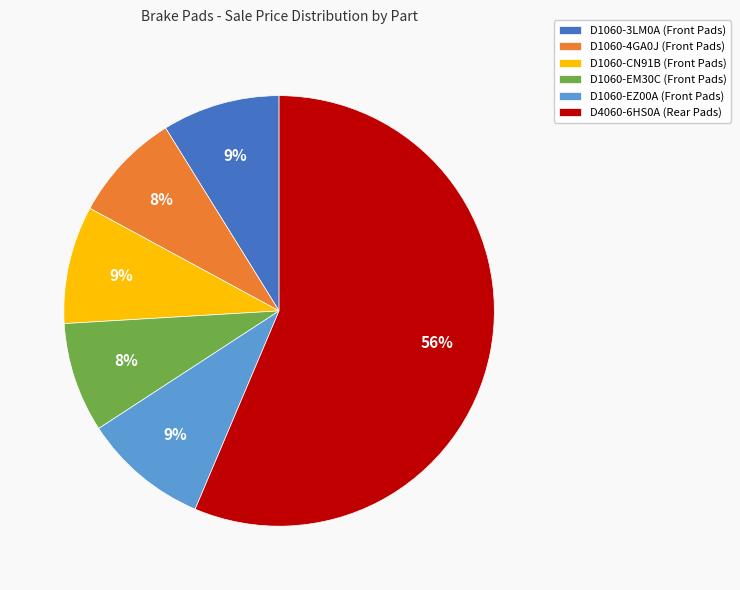

To the nearest percent, what is the combined percentage of D1060-3LM0A (Front Pads) and D1060-EM30C (Front Pads)?

17%